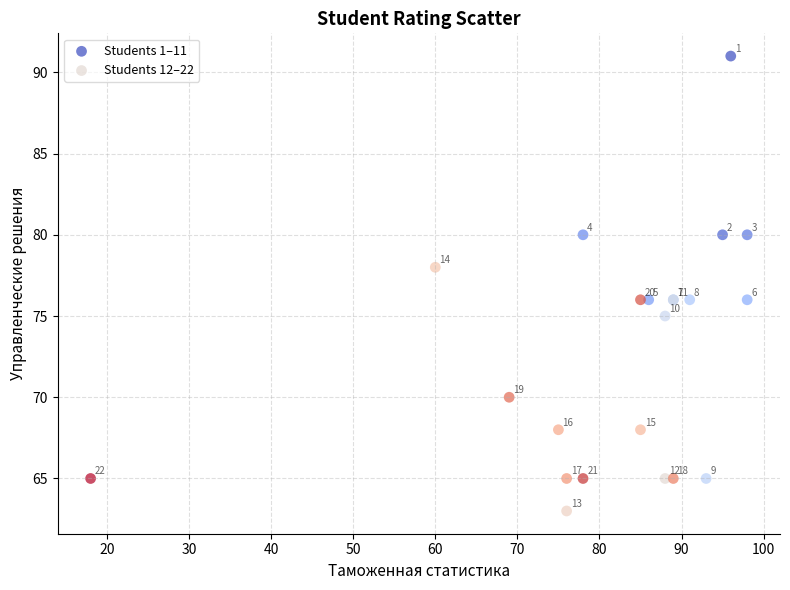

Which series has the widest spread of Y values?

Students 1–11